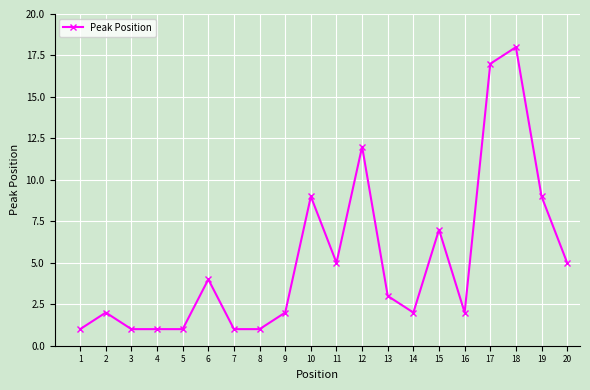

How many values are below 3?

10